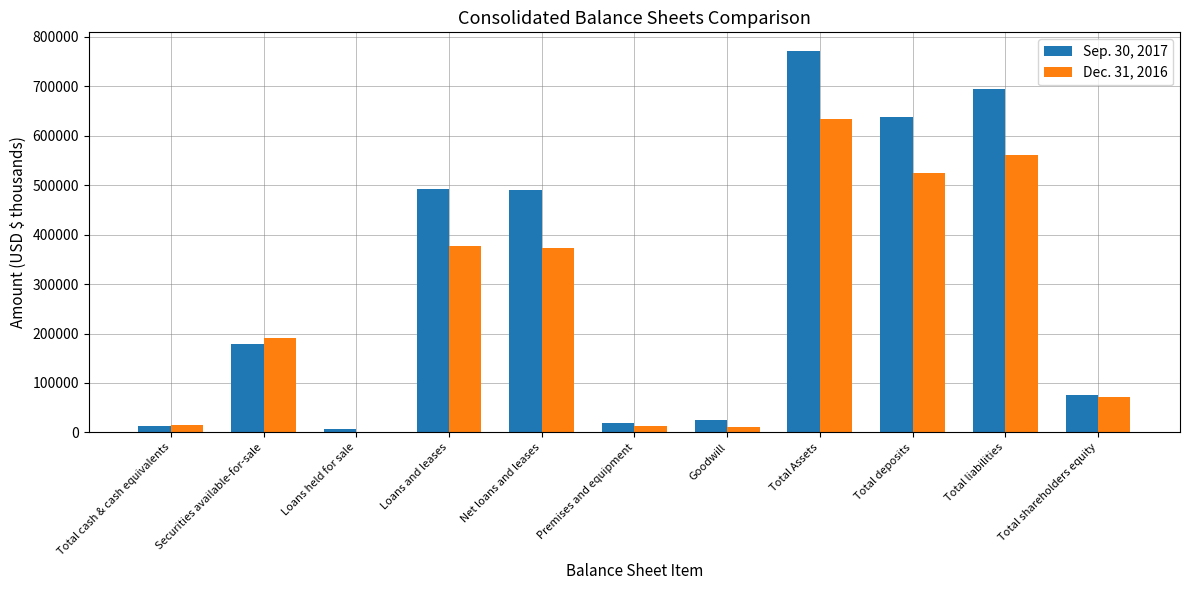

What is the approximate value of Dec. 31, 2016 at Securities available-for-sale?

190205